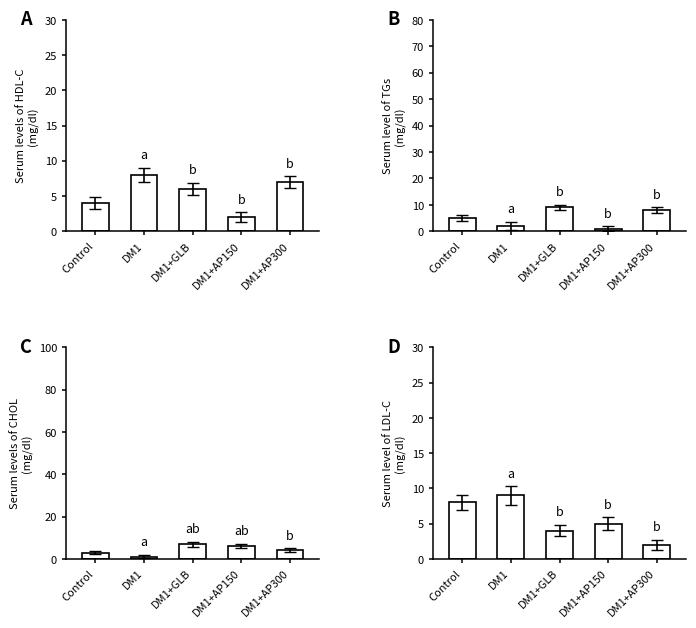

What is the lowest value of the A series?

2